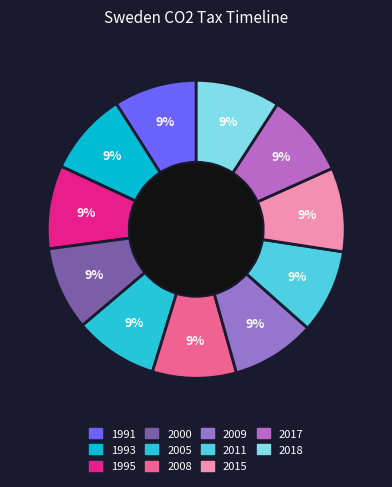

What percentage do 2005 and 1993 together represent?

18.1%